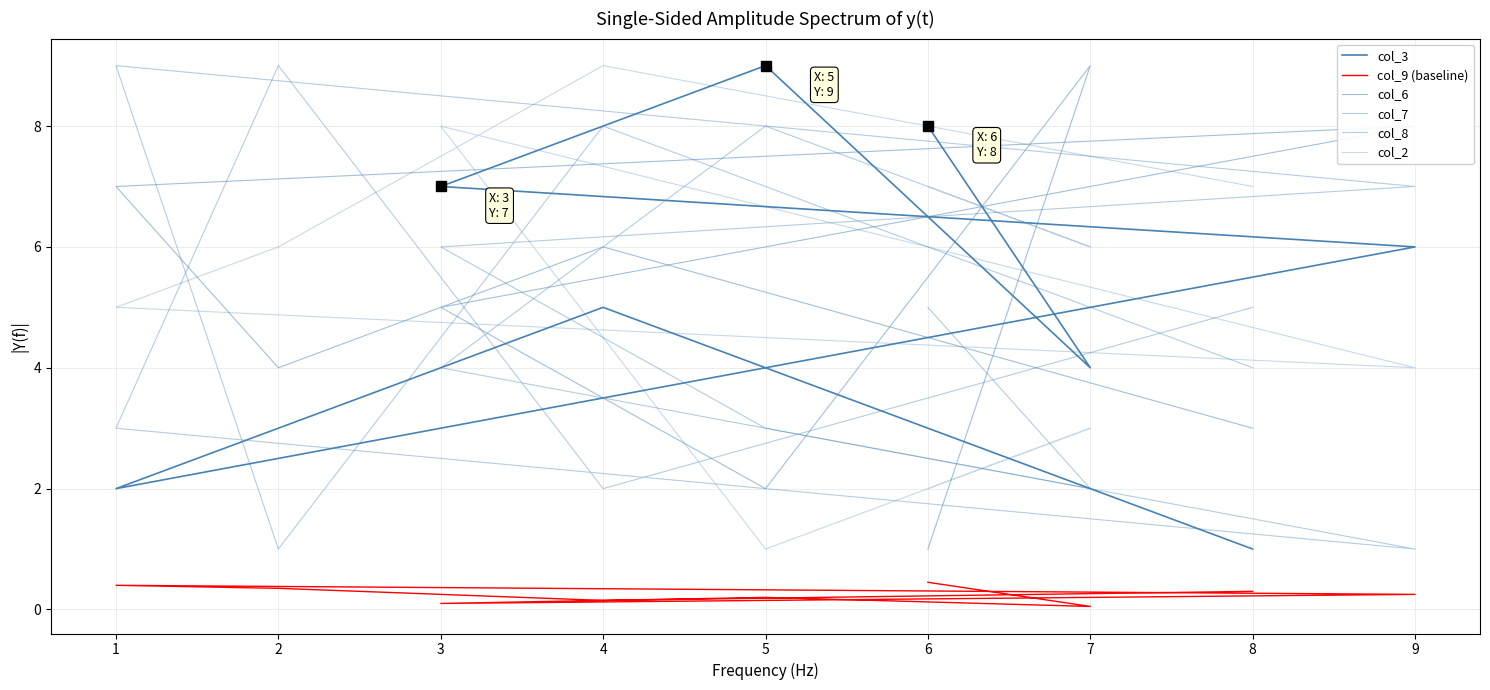

True or false: col_9 (baseline) and col_6 cross at least once.

False